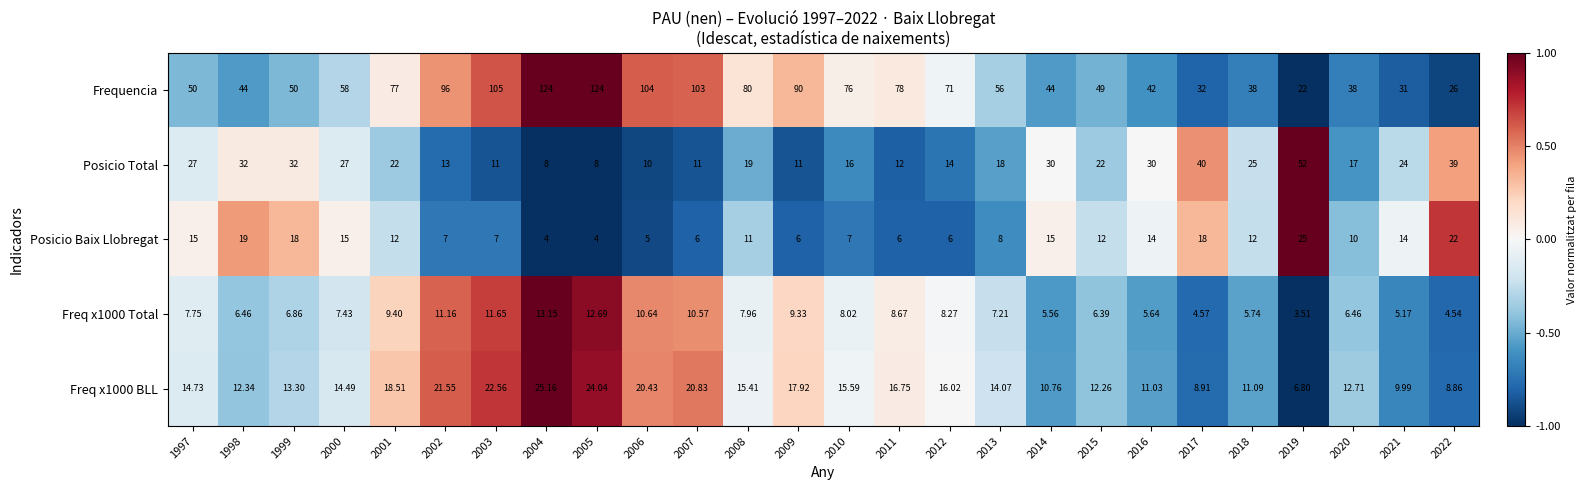

At which category is the sum across all series the highest?

2004